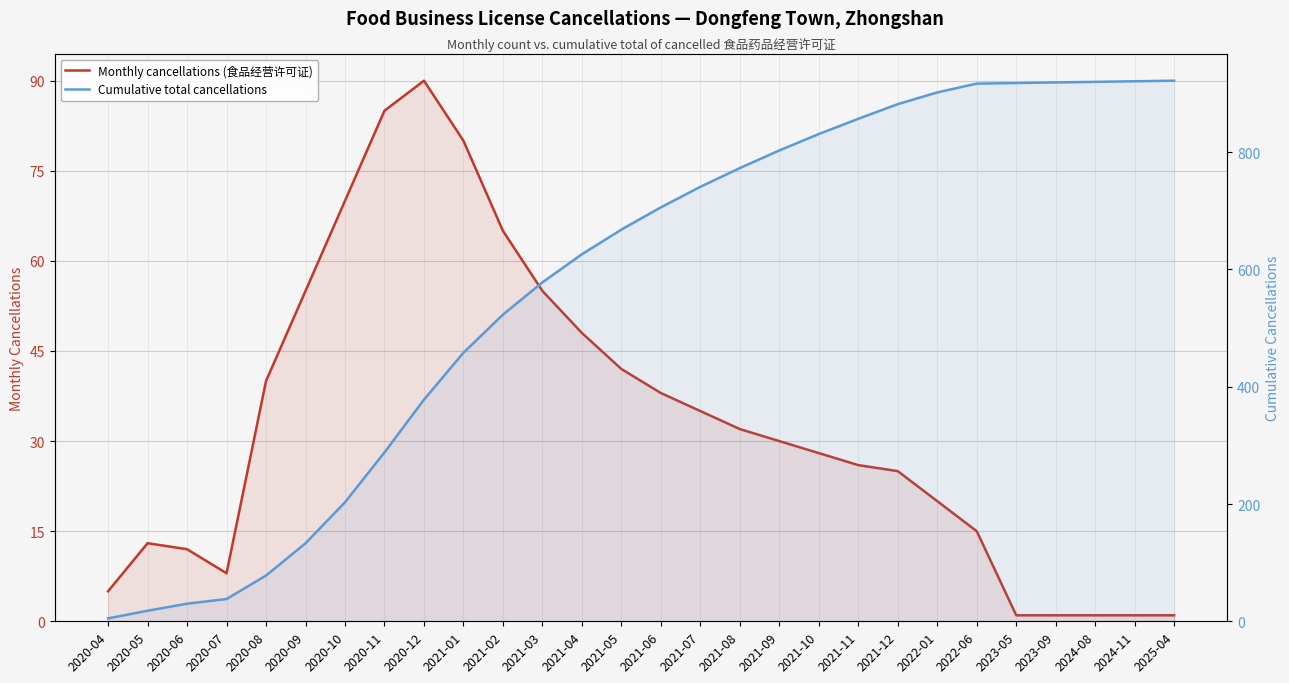

Rank the series by their maximum value, from lowest to highest.

Monthly cancellations (食品经营许可证), Cumulative total cancellations